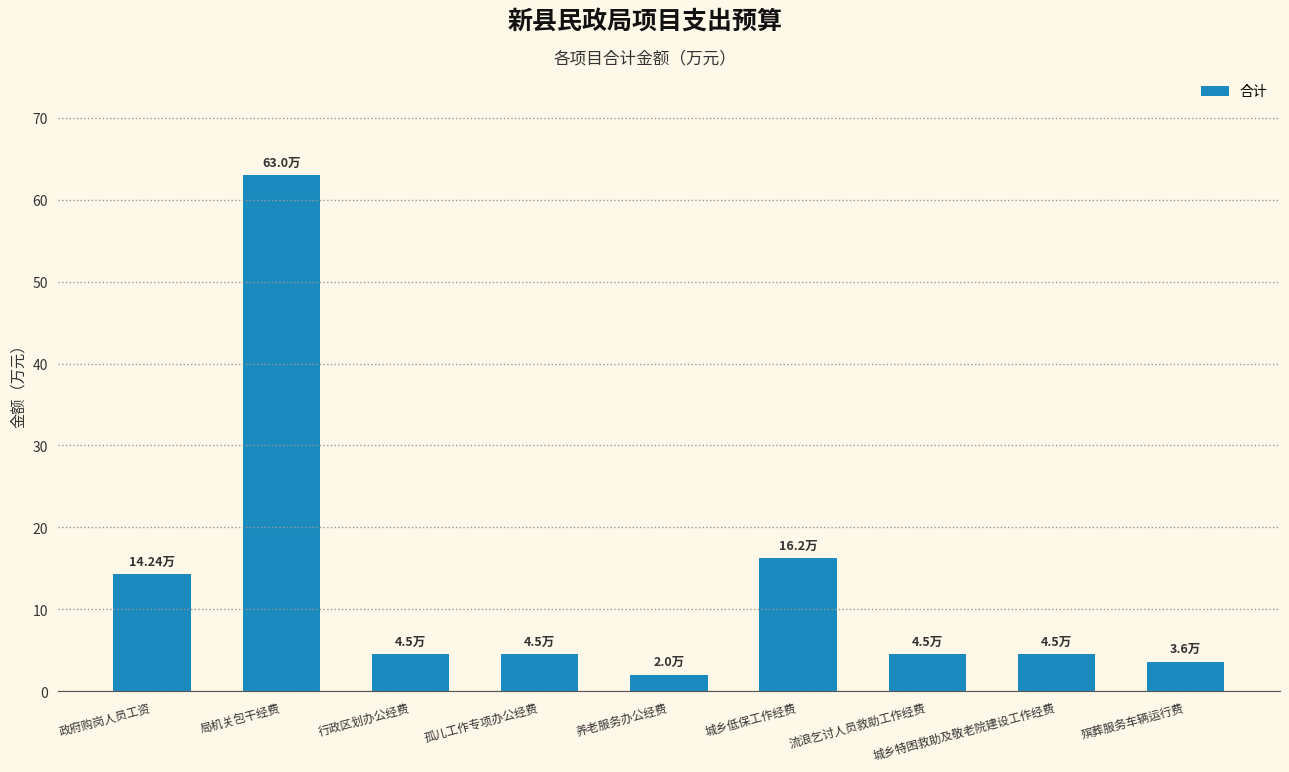

What is the value of the 1st bar from the left?

14.2